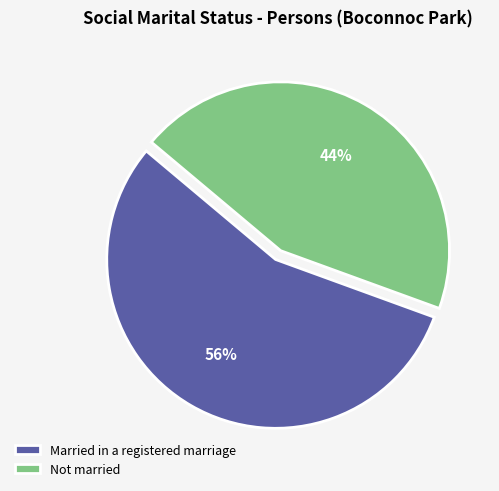

Count the number of slices in the pie.

2